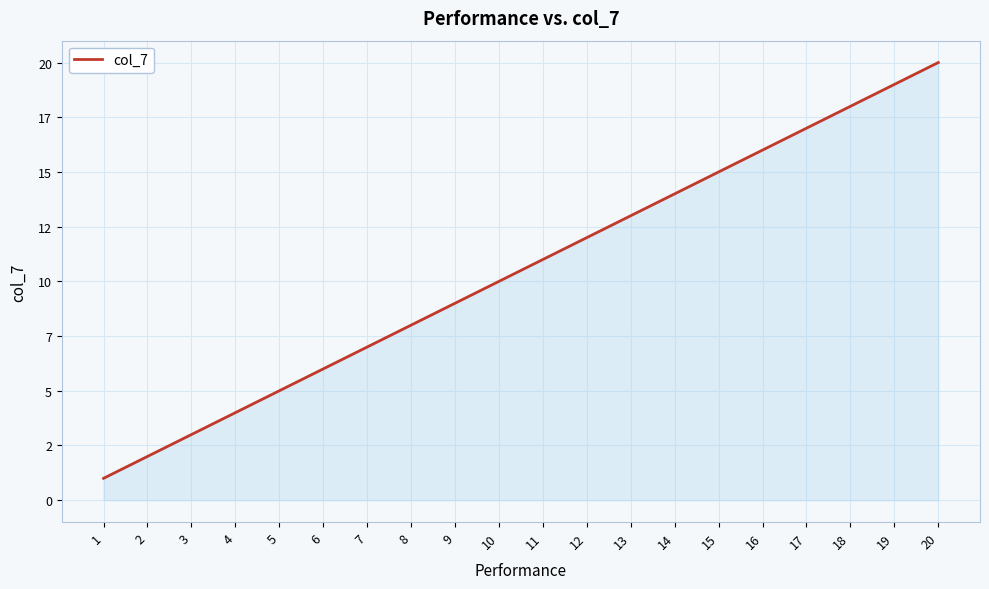

Does the chart display data point markers on the line(s)?

No